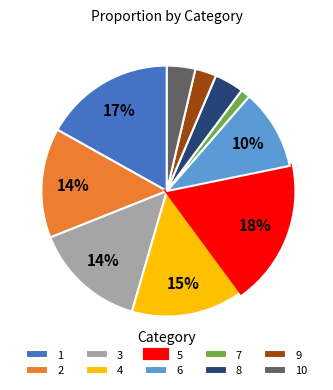

Which slice is the largest?

5